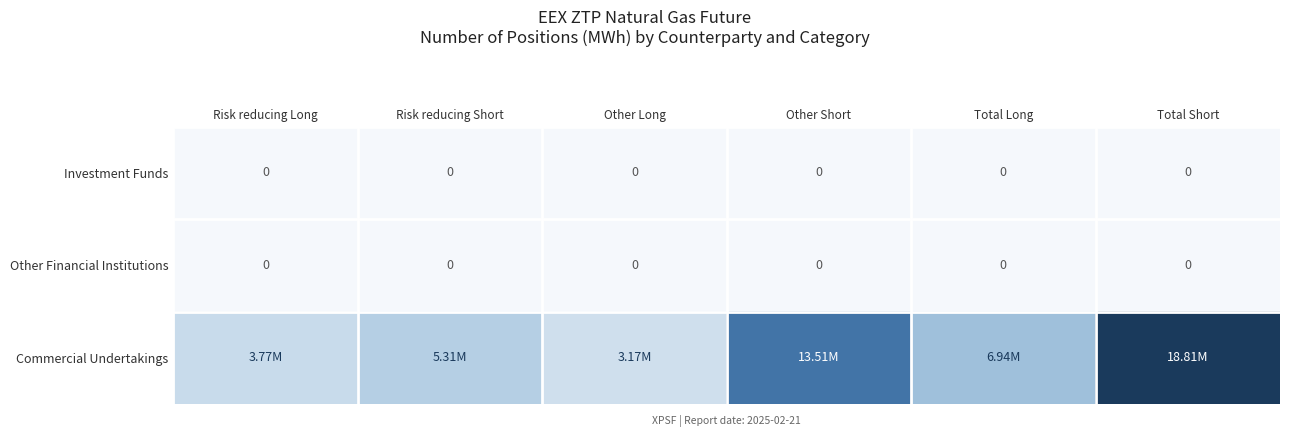

What is the sum of the Commercial Undertakings values at Total Short and Other Long?

21982835